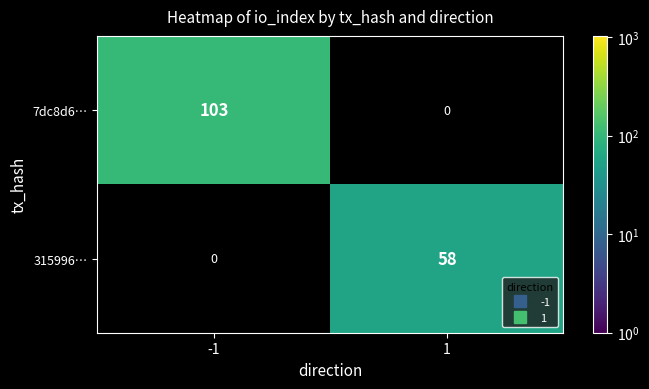

The 315996… series shows 58 at 1. True or false?

True